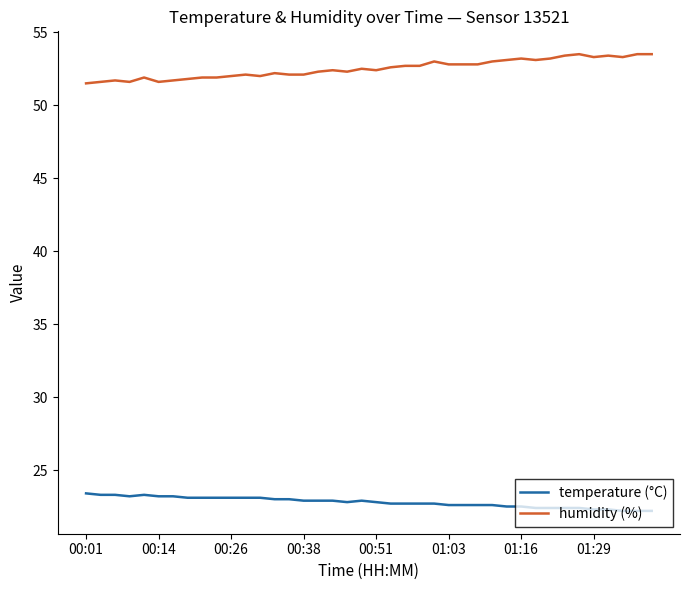

What is the smallest value displayed?

22.2